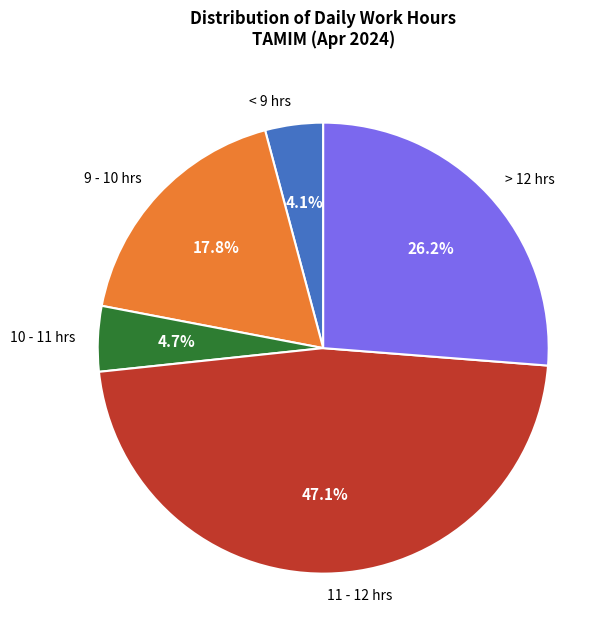

Combined, do > 12 hrs and 11 - 12 hrs account for over 50%?

Yes